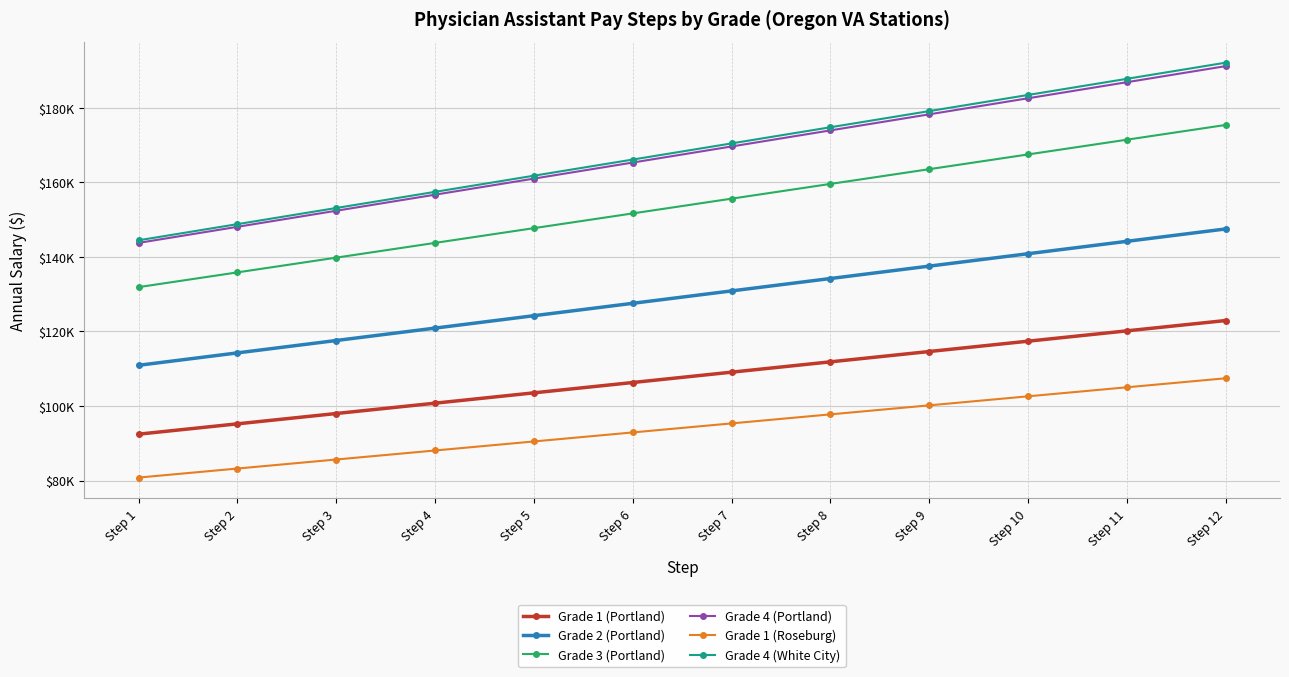

True or false: Grade 4 (Portland) and Grade 4 (White City) intersect in this chart.

False